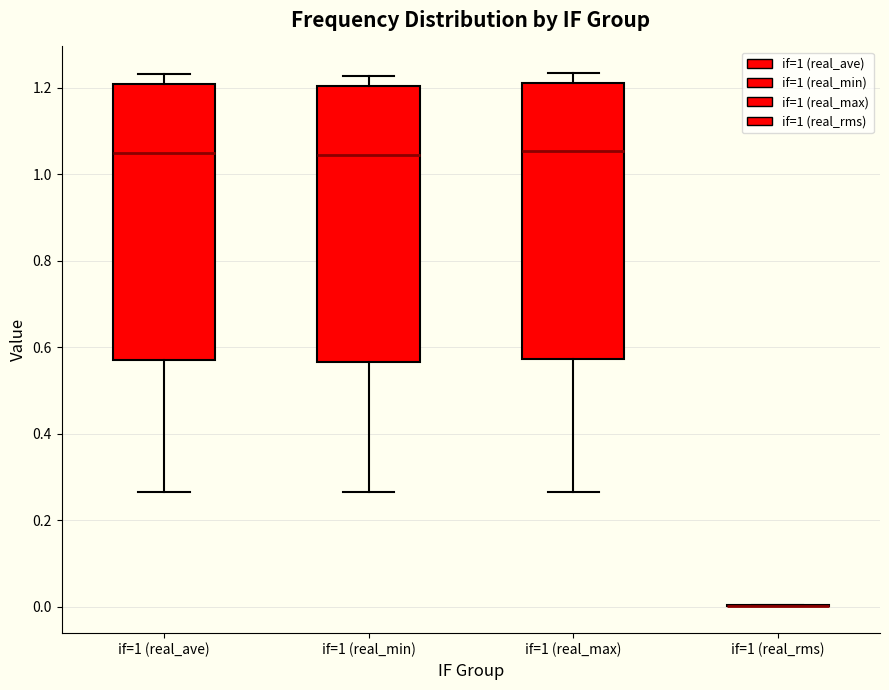

Reading left to right, transcribe this box plot: for each box, give where its median line is, the range the box spans, and where its two whiskers end, as read against the y-axis. The values are not printed on the chart, so give them approximately, as read against the axis.

if=1 (real_ave): median 1.04, box 0.58 to 1.20, whiskers 0.26 to 1.24
if=1 (real_min): median 1.04, box 0.56 to 1.20, whiskers 0.26 to 1.22
if=1 (real_max): median 1.06, box 0.58 to 1.22, whiskers 0.26 to 1.24
if=1 (real_rms): box collapsed to a line at 0.00, whiskers 0.00 to 0.00